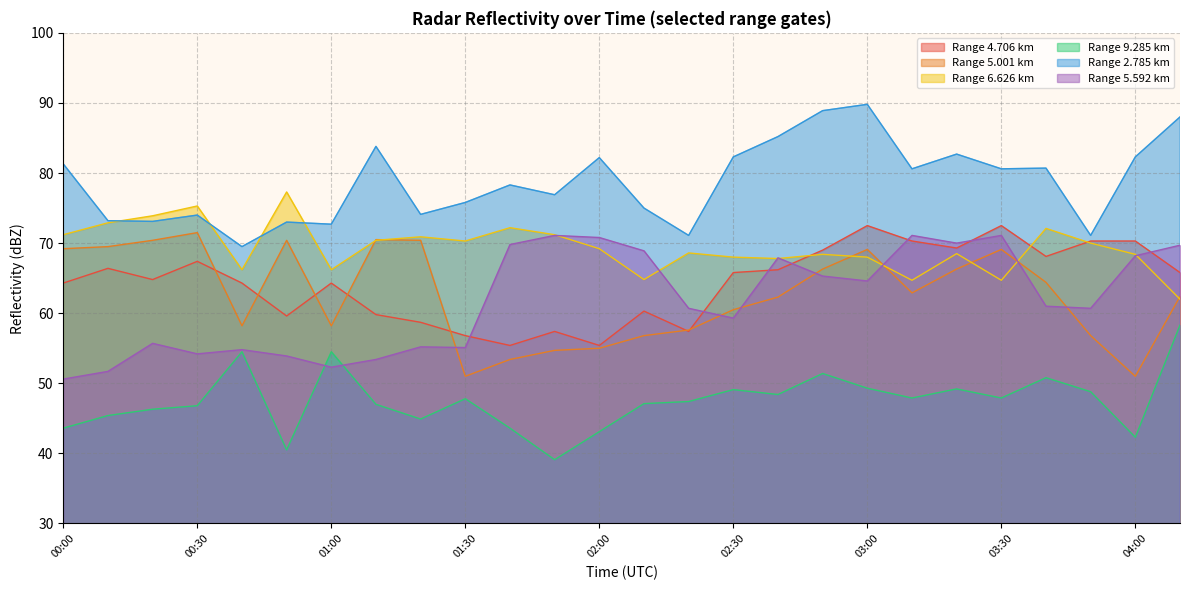

Reading right to left, extract all data points from this chart.

4.706: 04:10=65.8	04:00=70.3	03:50=70.3	03:40=68.1	03:30=72.5	03:20=69.3	03:10=70.3	03:00=72.5	02:50=69.0	02:40=66.2	02:30=65.8	02:20=57.4	02:10=60.3	02:00=55.4	01:50=57.4	01:40=55.4	01:30=56.8	01:20=58.7	01:10=59.8	01:00=64.3	00:50=59.6	00:40=64.3	00:30=67.4	00:20=64.8	00:10=66.4	00:00=64.3
5.001: 04:10=62.4	04:00=51.0	03:50=56.8	03:40=64.4	03:30=69.1	03:20=66.3	03:10=62.9	03:00=69.1	02:50=66.3	02:40=62.3	02:30=60.5	02:20=57.6	02:10=56.8	02:00=55.0	01:50=54.7	01:40=53.4	01:30=51.0	01:20=70.4	01:10=70.5	01:00=58.2	00:50=70.4	00:40=58.2	00:30=71.5	00:20=70.4	00:10=69.5	00:00=69.2
6.626: 04:10=62.0	04:00=68.4	03:50=70.0	03:40=72.1	03:30=64.7	03:20=68.5	03:10=64.7	03:00=68.0	02:50=68.4	02:40=67.8	02:30=68.0	02:20=68.6	02:10=64.8	02:00=69.2	01:50=71.2	01:40=72.2	01:30=70.3	01:20=70.9	01:10=70.4	01:00=66.2	00:50=77.3	00:40=66.2	00:30=75.3	00:20=73.9	00:10=72.9	00:00=71.2
9.285: 04:10=58.3	04:00=42.3	03:50=48.8	03:40=50.8	03:30=47.9	03:20=49.2	03:10=47.9	03:00=49.3	02:50=51.4	02:40=48.4	02:30=49.1	02:20=47.4	02:10=47.1	02:00=43.1	01:50=39.1	01:40=43.6	01:30=47.8	01:20=44.9	01:10=47.0	01:00=54.5	00:50=40.5	00:40=54.5	00:30=46.8	00:20=46.3	00:10=45.4	00:00=43.6
2.785: 04:10=88.0	04:00=82.3	03:50=71.1	03:40=80.7	03:30=80.6	03:20=82.7	03:10=80.6	03:00=89.8	02:50=88.9	02:40=85.2	02:30=82.3	02:20=71.1	02:10=75.0	02:00=82.2	01:50=76.9	01:40=78.3	01:30=75.8	01:20=74.1	01:10=83.8	01:00=72.7	00:50=73.0	00:40=69.5	00:30=74.0	00:20=73.1	00:10=73.2	00:00=81.3
5.592: 04:10=69.7	04:00=68.2	03:50=60.7	03:40=61.0	03:30=71.1	03:20=70.0	03:10=71.1	03:00=64.6	02:50=65.3	02:40=67.9	02:30=59.3	02:20=60.7	02:10=68.9	02:00=70.8	01:50=71.1	01:40=69.8	01:30=55.1	01:20=55.2	01:10=53.4	01:00=52.3	00:50=53.9	00:40=54.8	00:30=54.2	00:20=55.7	00:10=51.7	00:00=50.6